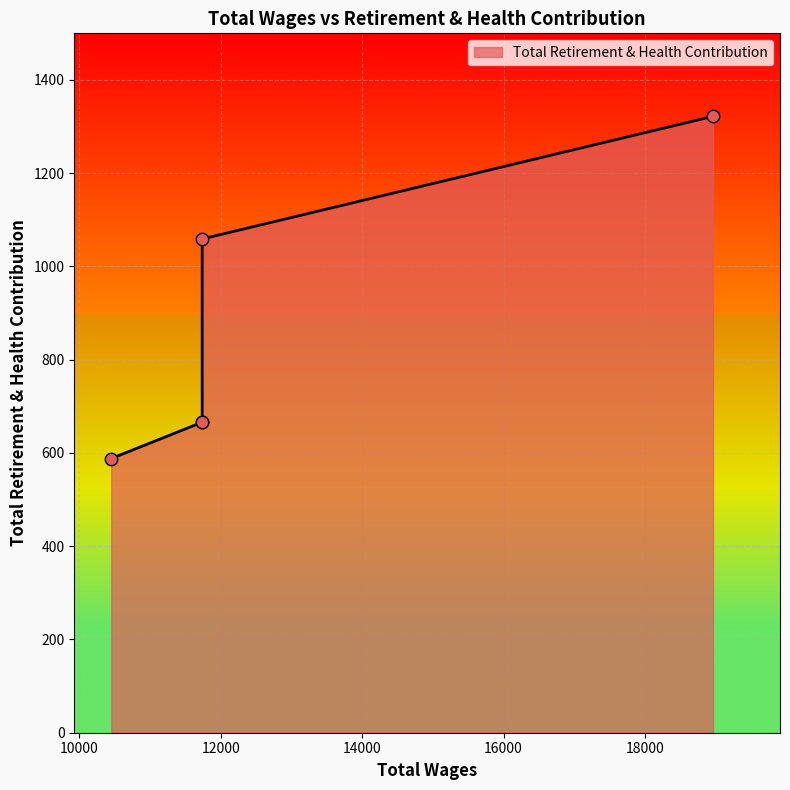

Which has a higher value, 10449.0 or 18963.0?

18963.0